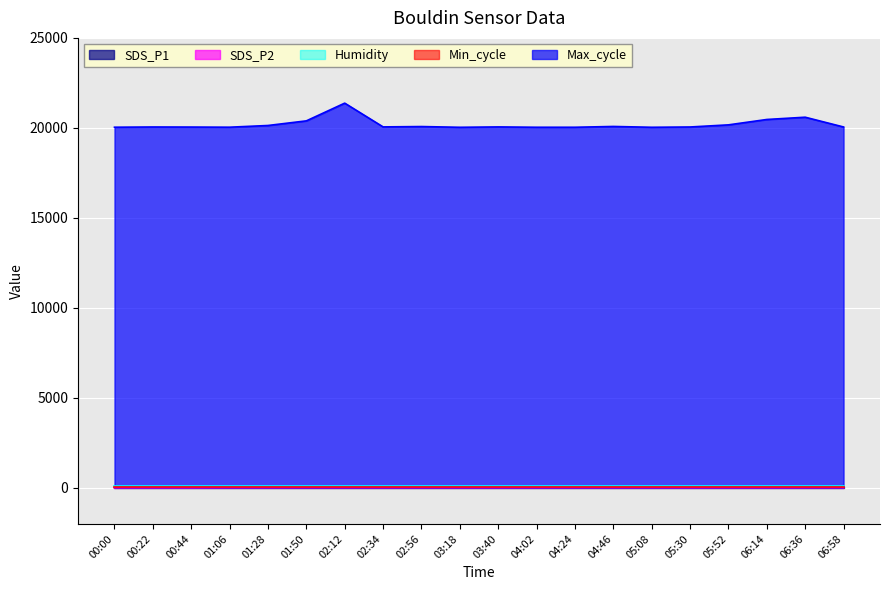

True or false: SDS_P1 and Max_cycle intersect in this chart.

False